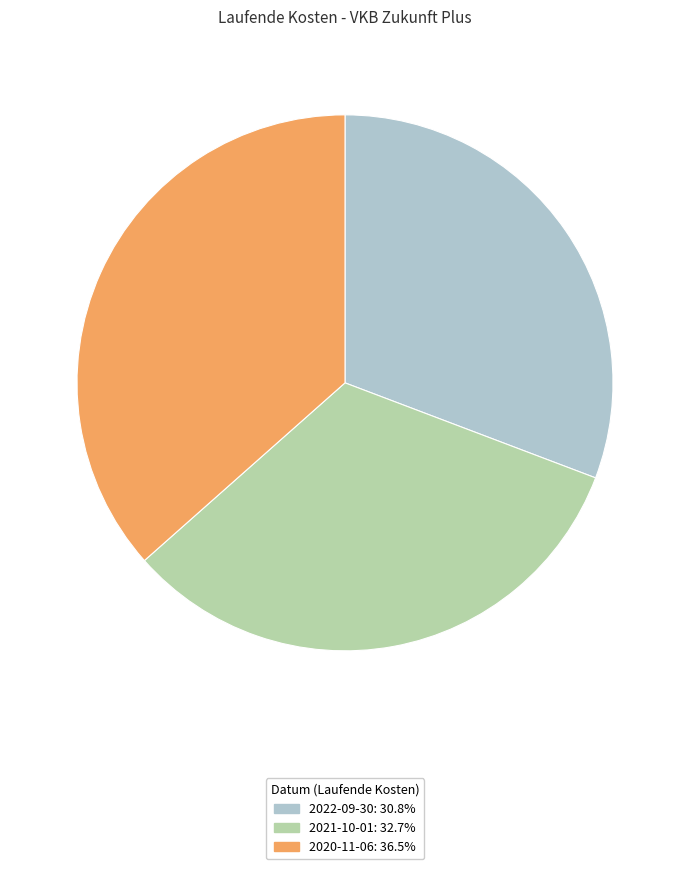

Is the sum of 2022-09-30: 30.8% and 2021-10-01: 32.7% greater than half?

Yes